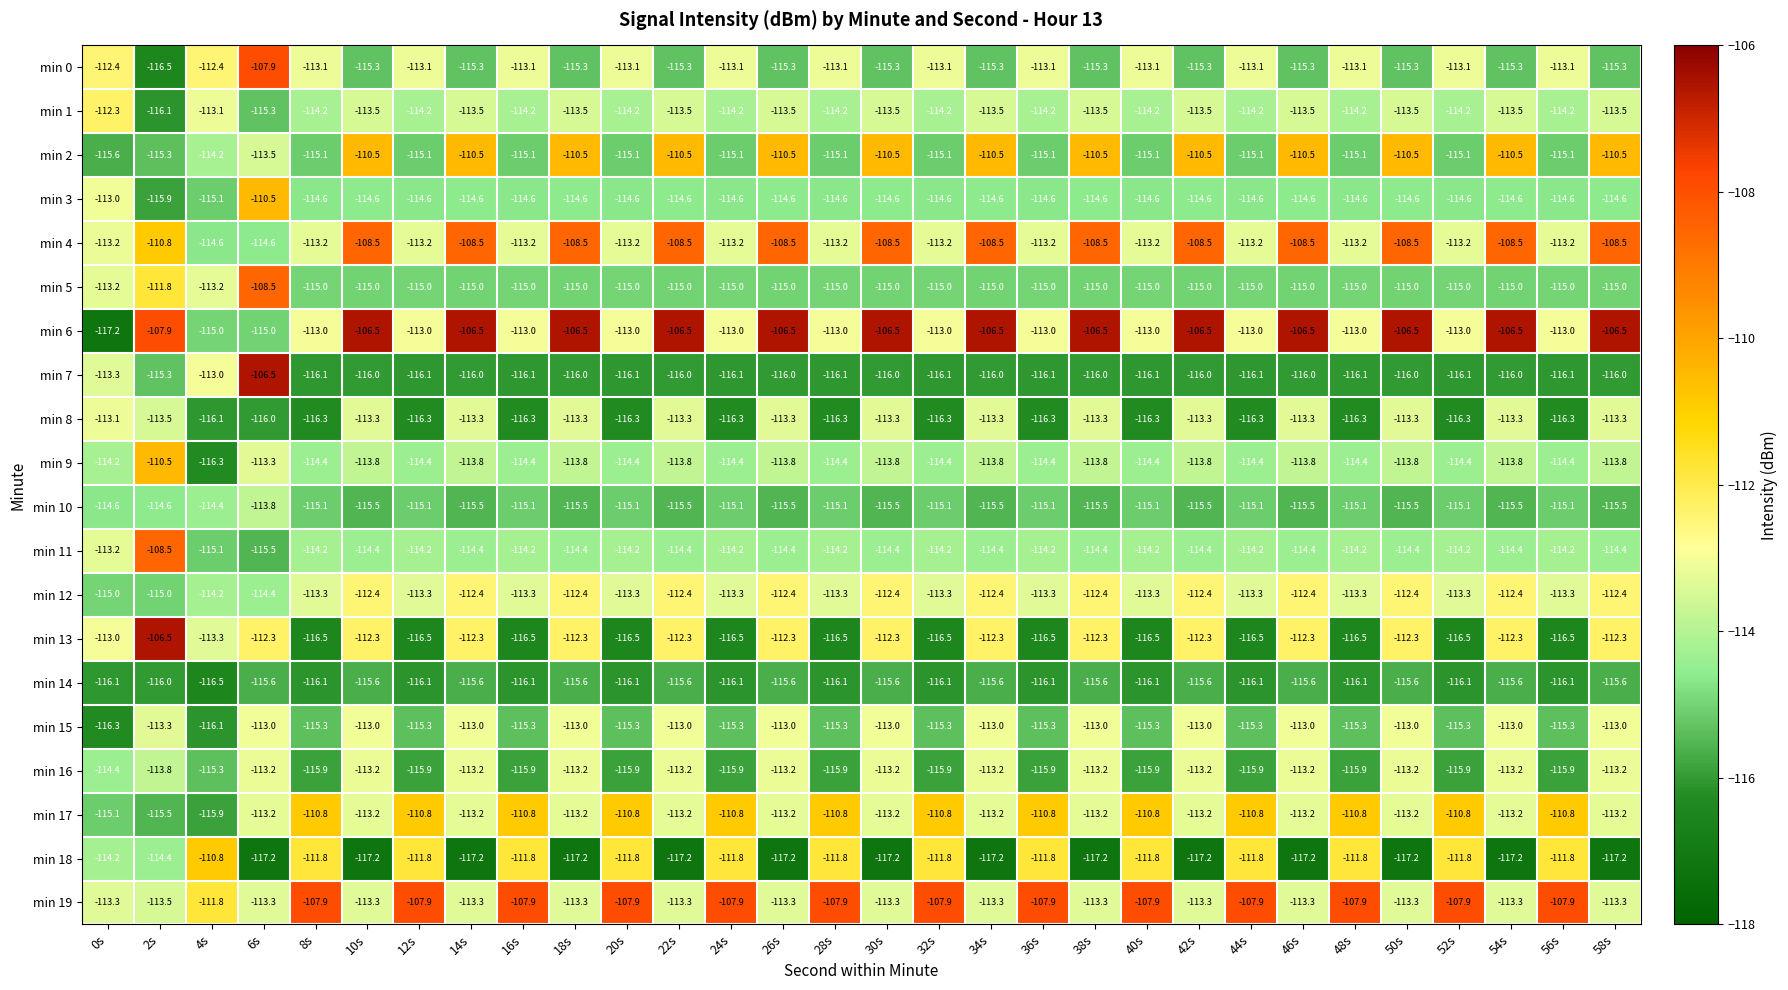

True or false: min 12 has a value of -113.3 at 48s.

True